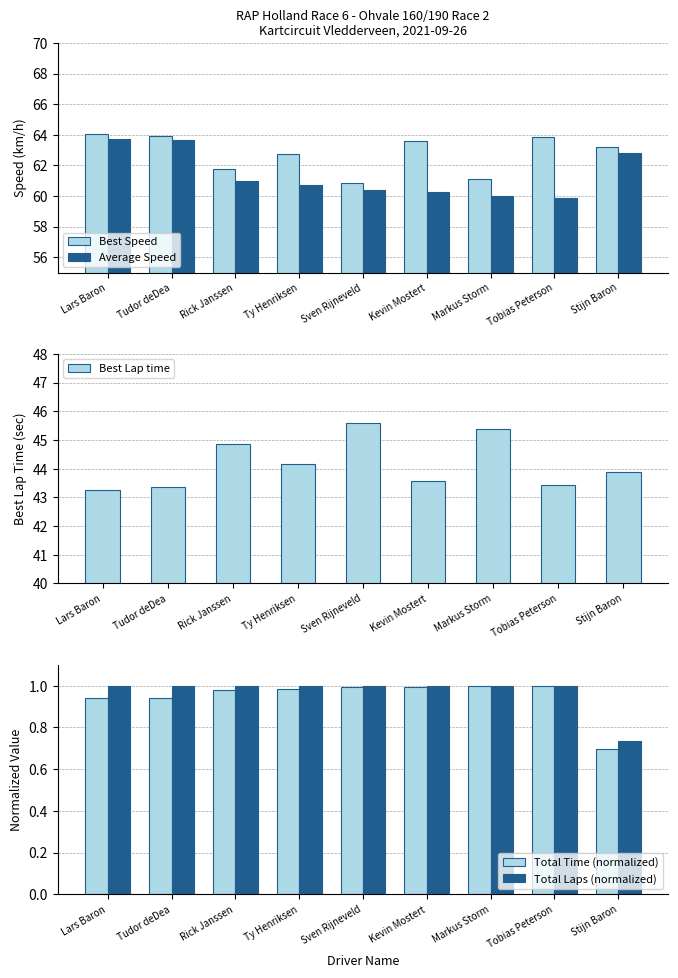

What is the label of the 5th bar from the left?

Sven Rijneveld